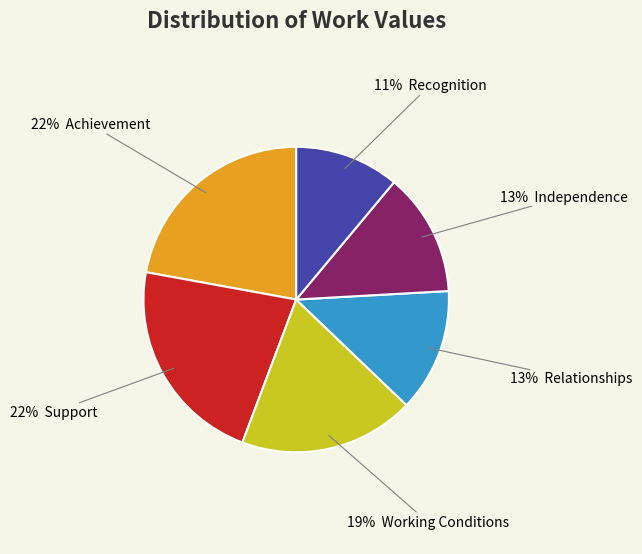

To the nearest percent, what is the difference between the largest and smallest slice percentages?

11%